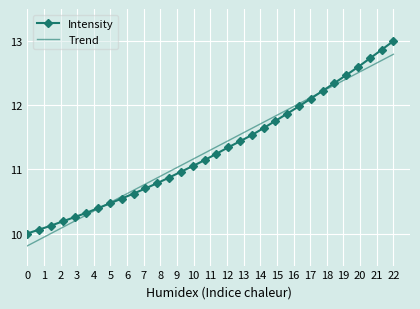

What is the minimum value shown in the chart?

9.8